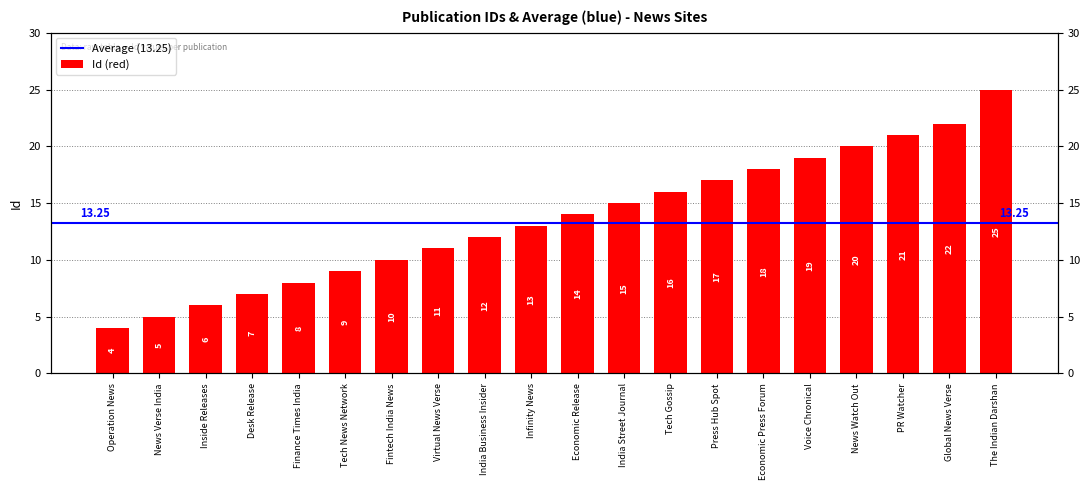

What is the label of the 9th bar from the left?

India Business Insider